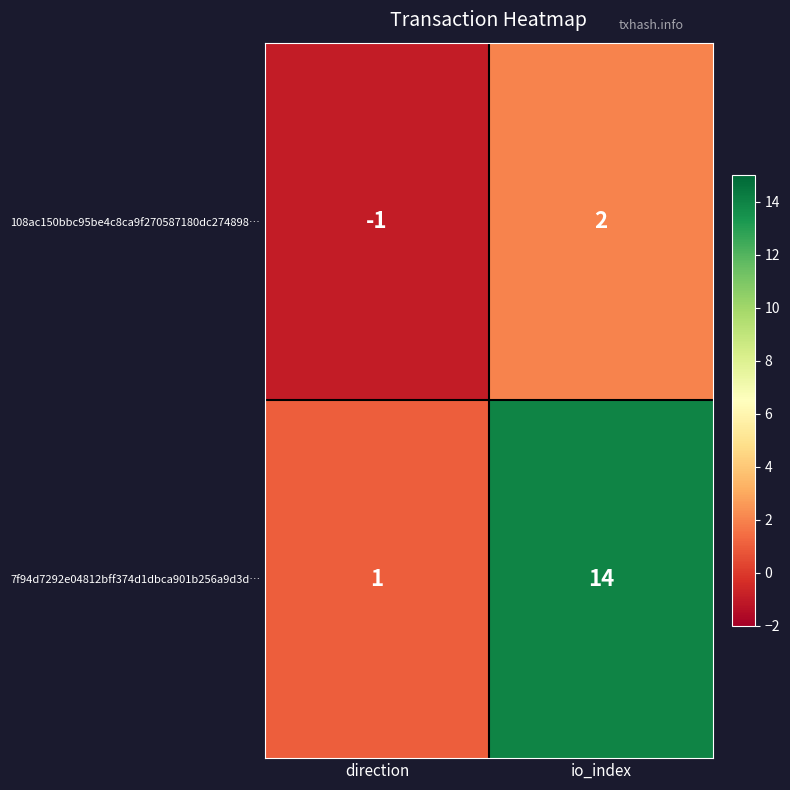

Which series has the largest total across all categories?

7f94d7292e04812bff374d1dbca901b256a9d3d…